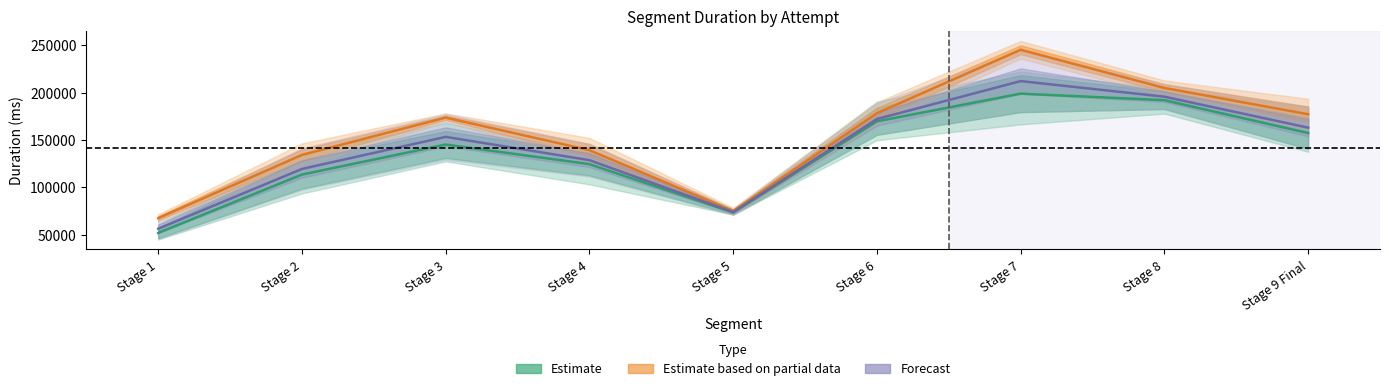

What are all the series names shown in the legend?

Estimate, Estimate based on partial data, Forecast